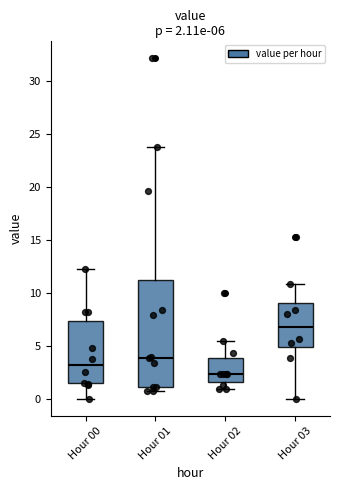

Which box is the tallest, from its lower edge to its upper edge?

Hour 01